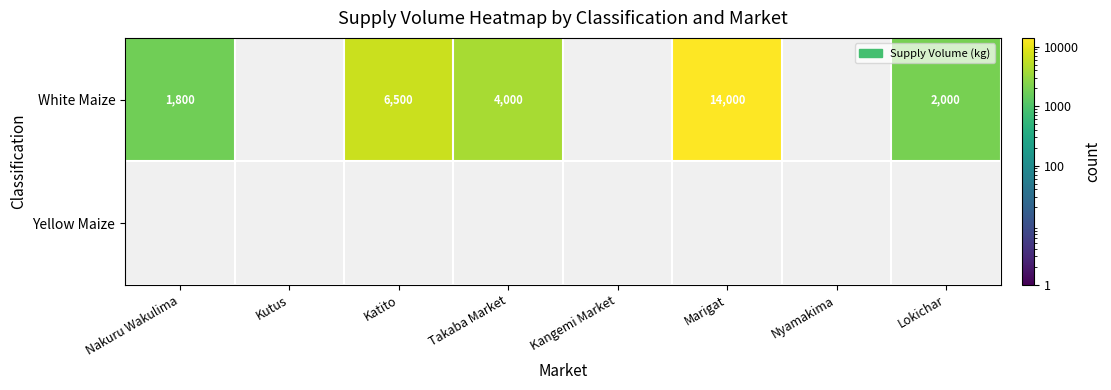

What is the difference between the White Maize values at Marigat and Katito?

7500